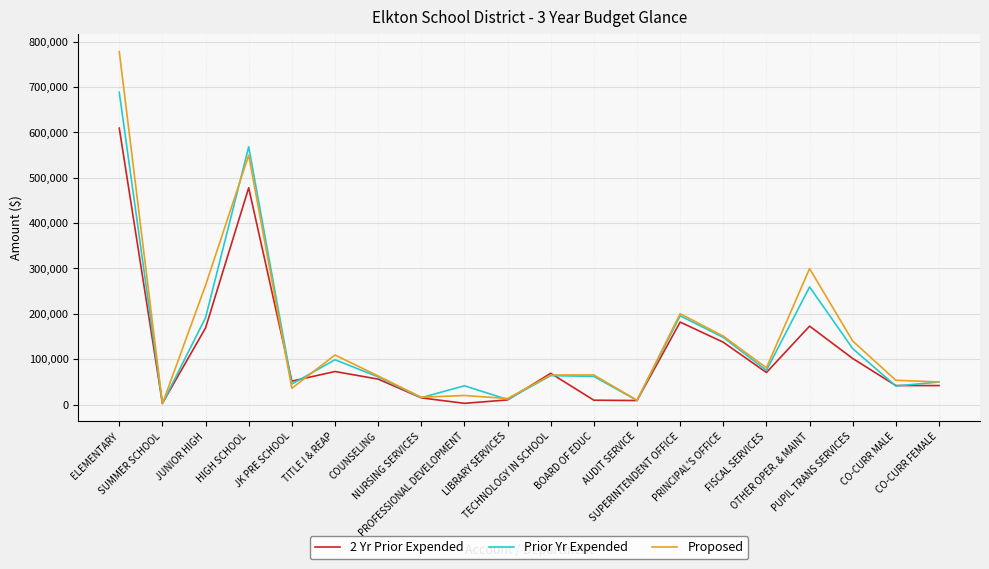

Which series has the widest spread of values?

Proposed